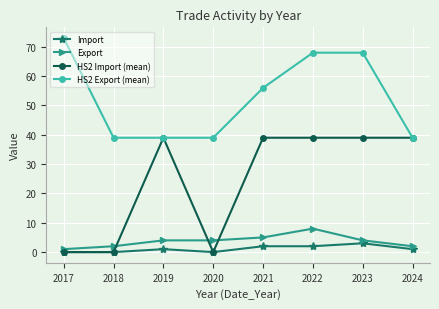

How many categories are shown in the chart?

8